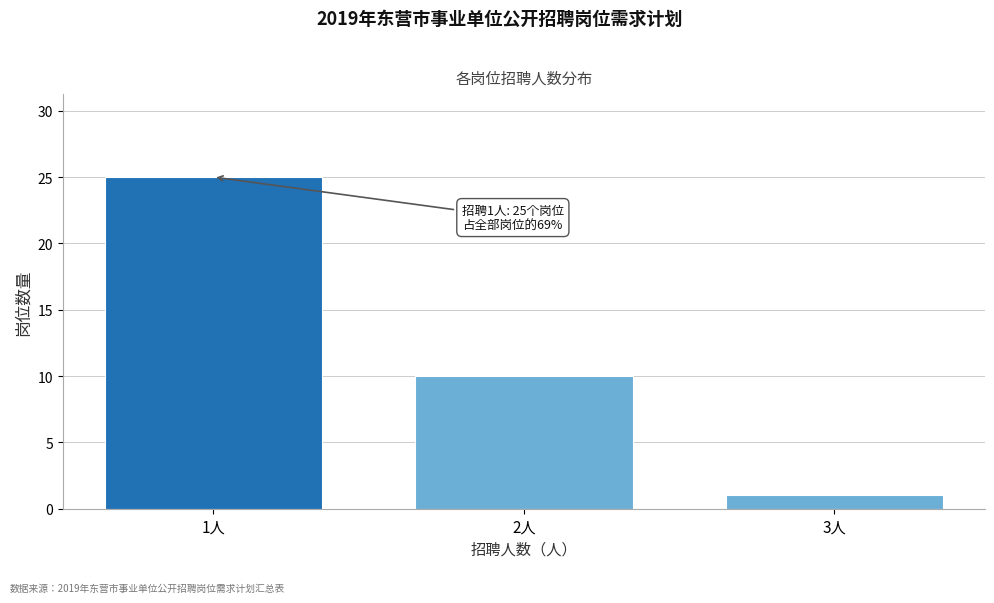

Reading left to right, what are all the values shown in this chart?

25	10	1